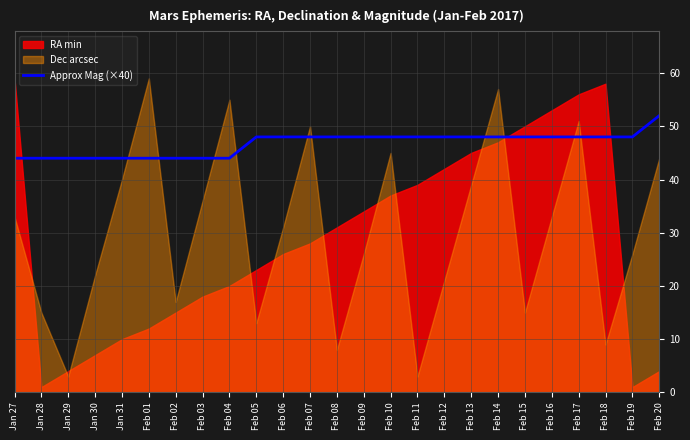

Where is the data nearest to the value 48?

Feb 05